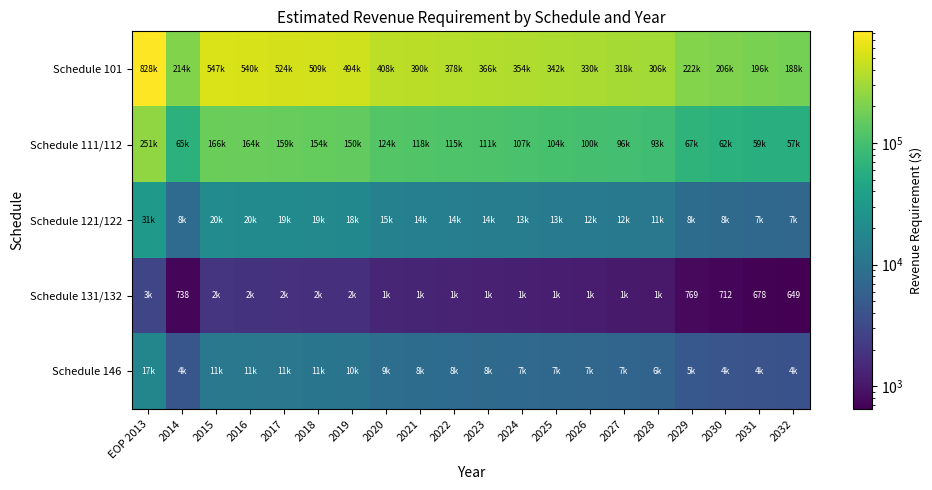

What is the difference between the maximum and minimum values in the Schedule 111/112 series?

194091.4